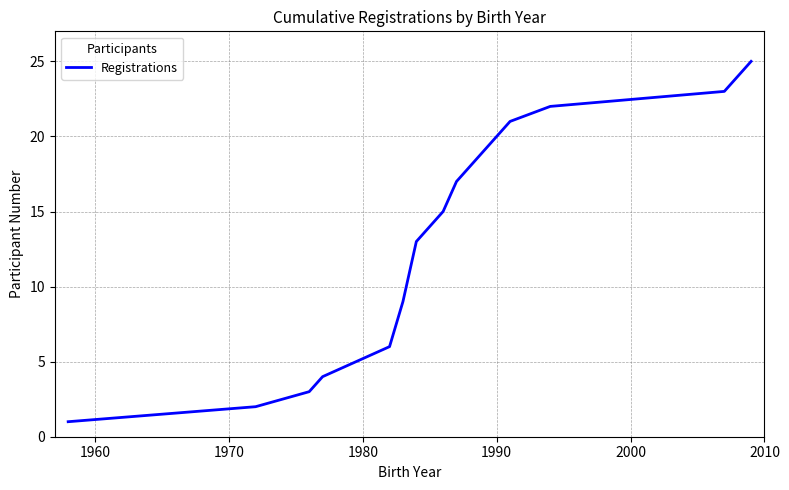

What is the maximum value shown in the chart?

25